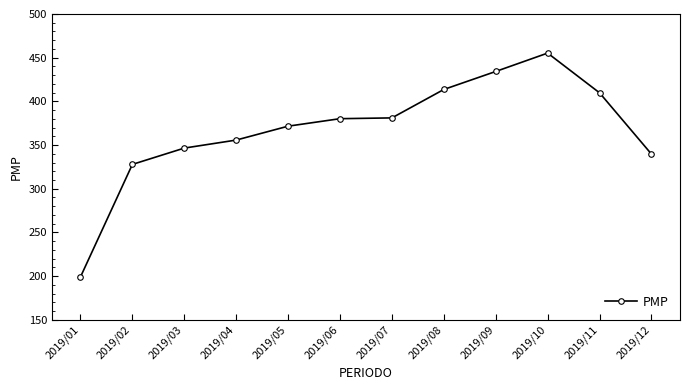

True or false: the data has more than 2 interior local peaks.

False